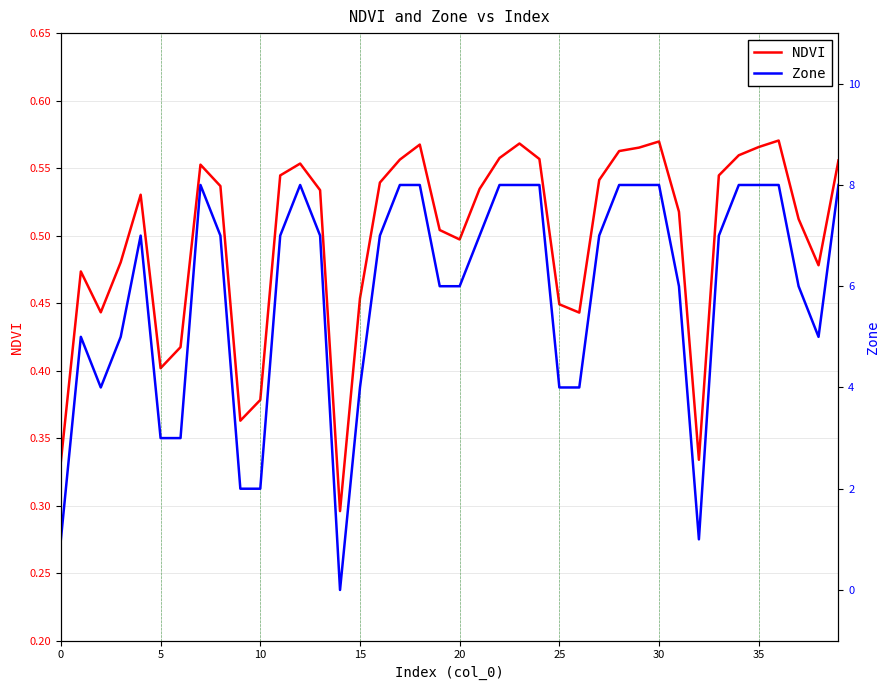

Is it true that NDVI equals 0.7 at 5?

False